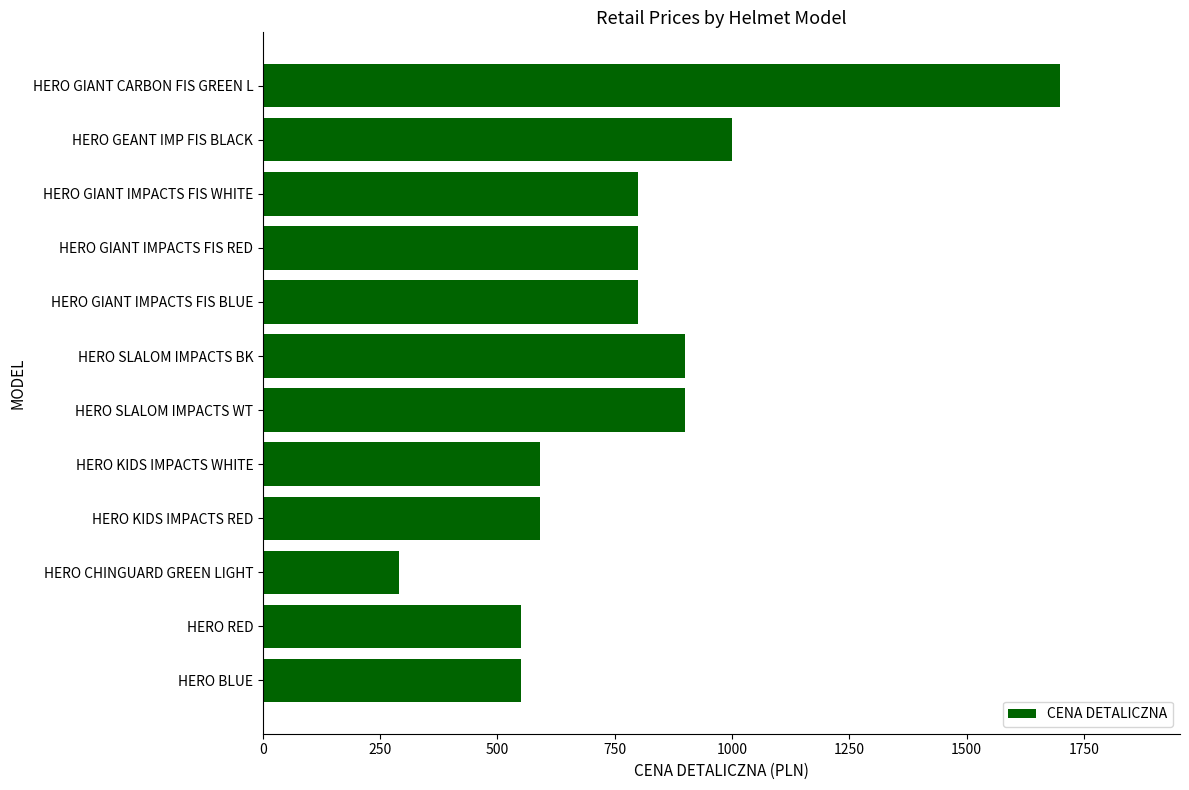

True or false: the data shows 153 at HERO CHINGUARD GREEN LIGHT.

False